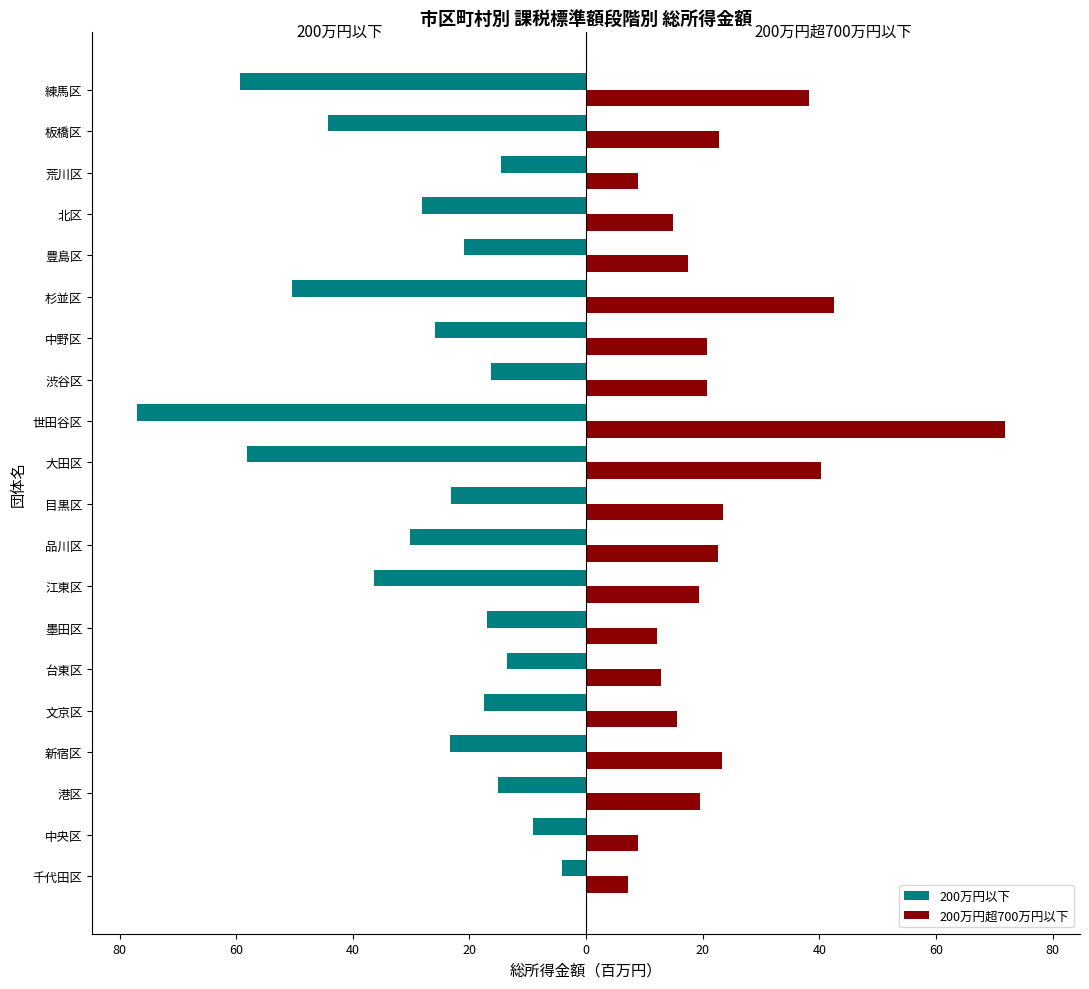

What are all the series names shown in the legend?

200万円以下, 200万円超700万円以下